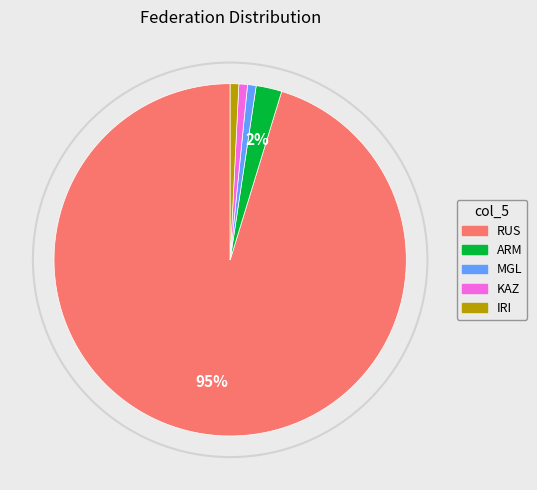

What percentage is NOT represented by RUS?

4.7%